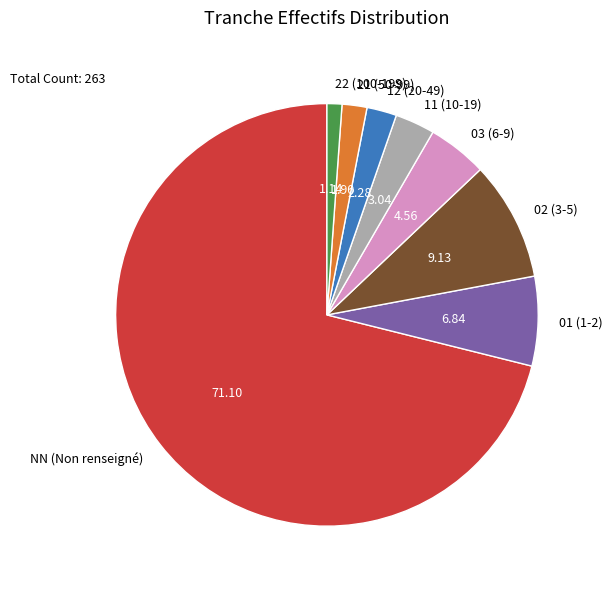

The 22 slice represents 1% of the pie. True or false?

True